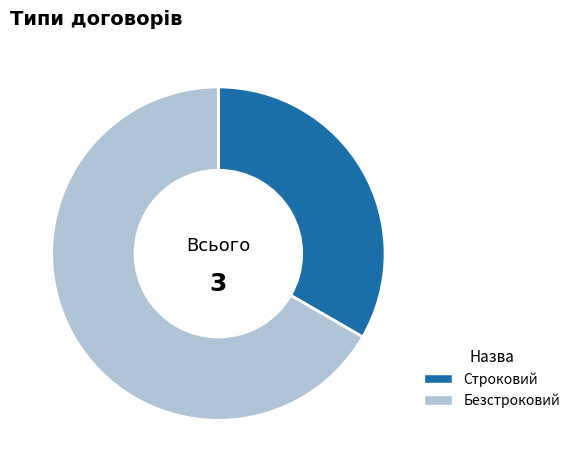

What is the largest slice in the pie chart?

Безстроковий